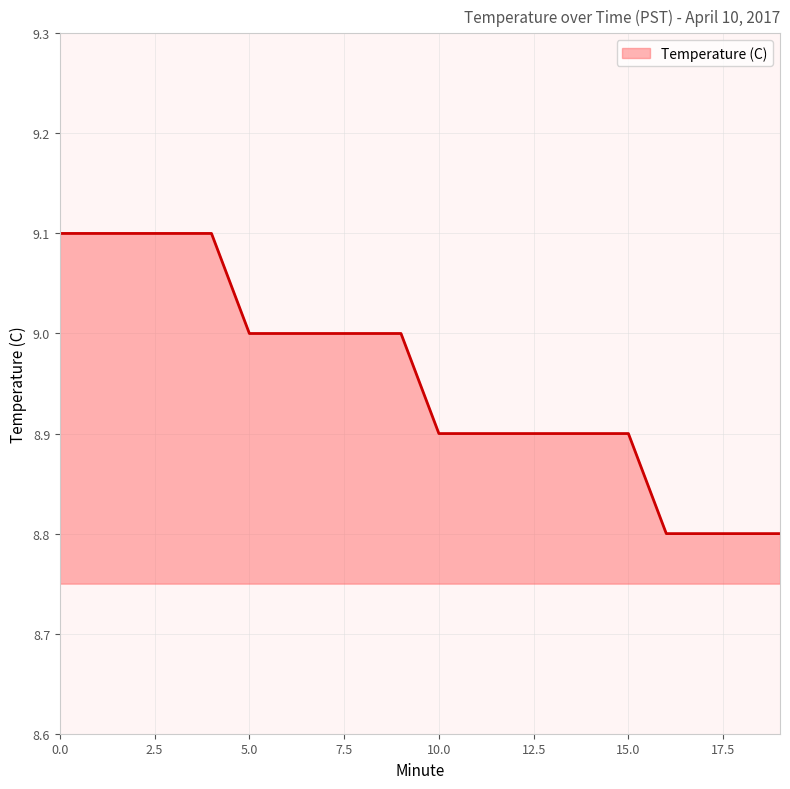

Count the values in the range 8 to 9.

15